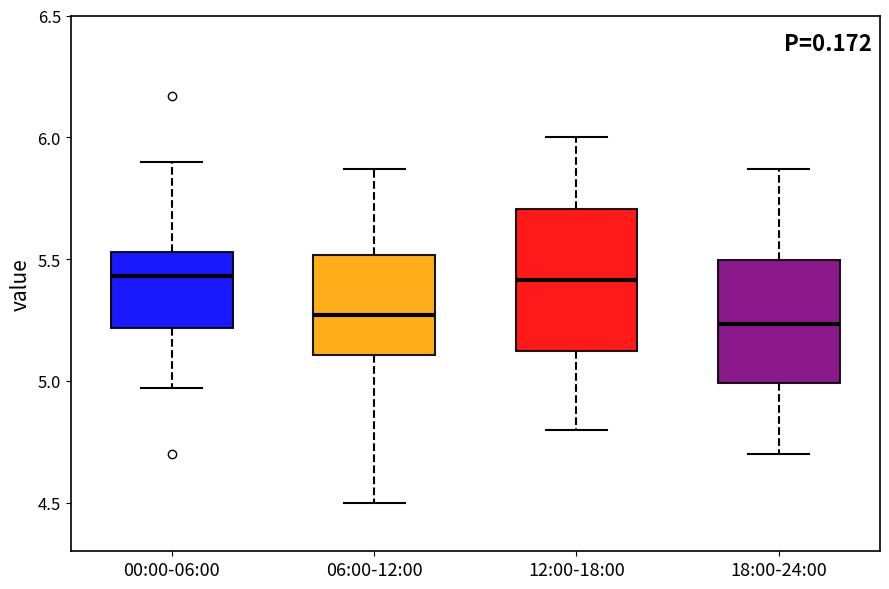

Which box is the tallest, from its lower edge to its upper edge?

12:00-18:00